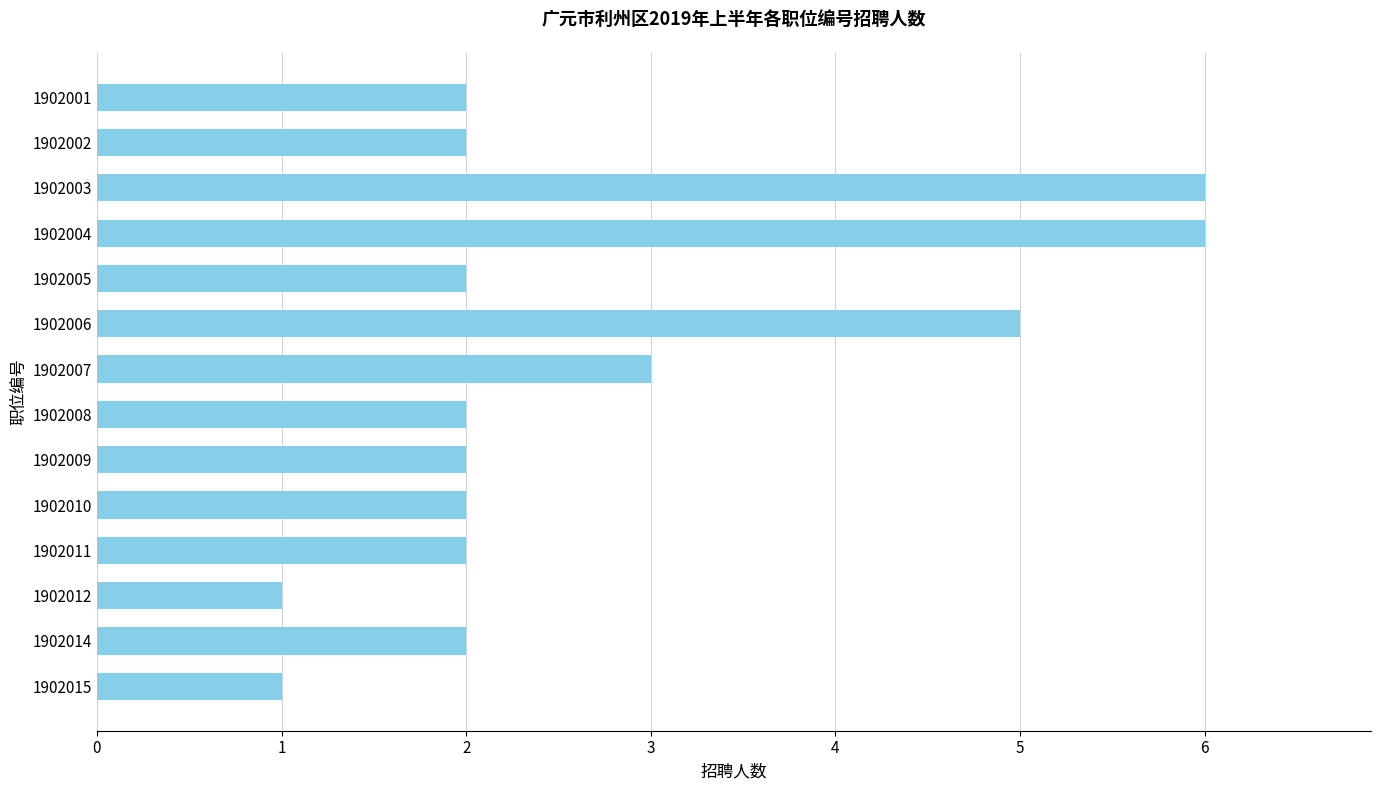

Count the number of data series in this chart.

1